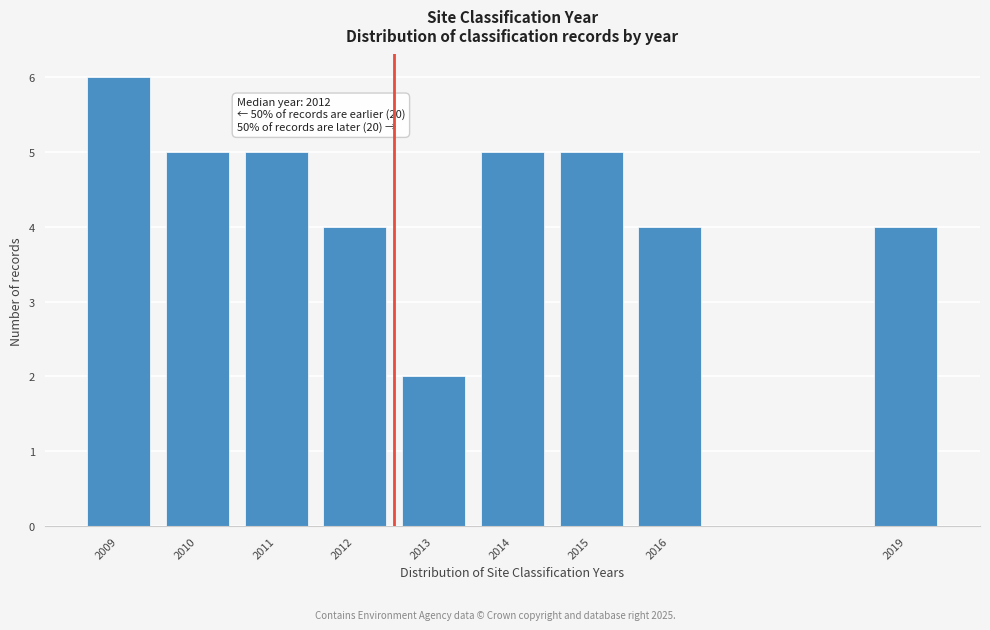

Reading right to left, transcribe all the data shown in this chart.

2019=4	2016=4	2015=5	2014=5	2013=2	2012=4	2011=5	2010=5	2009=6